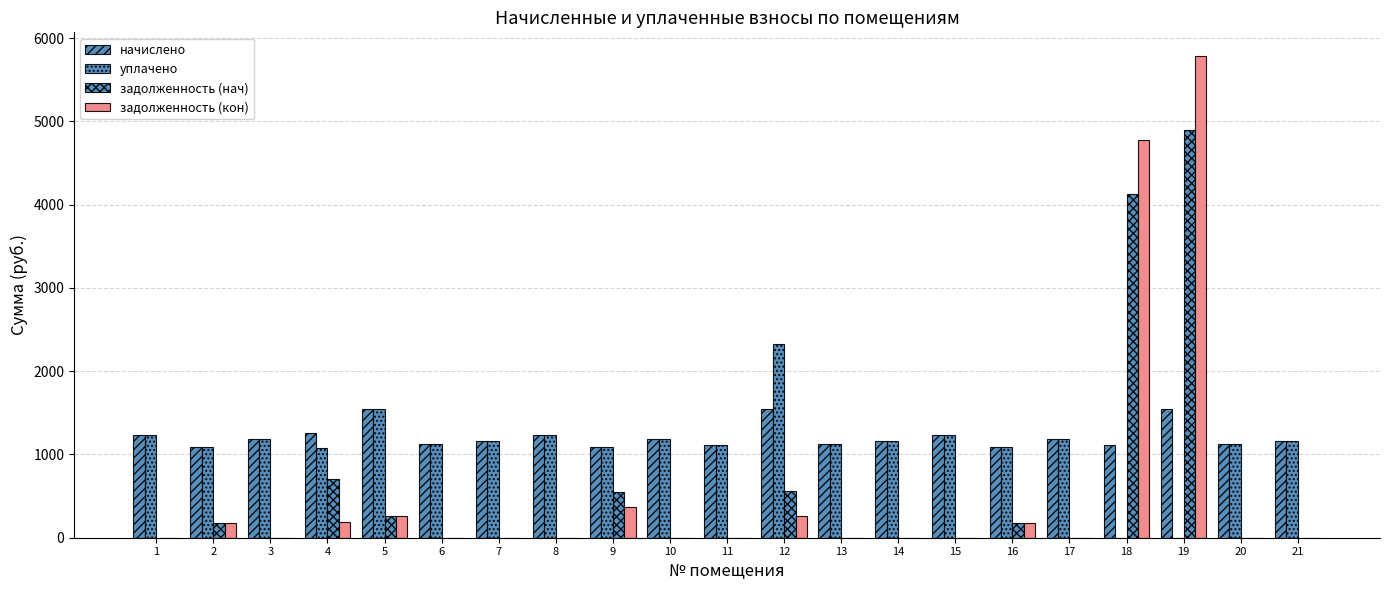

Reading left to right, list all the values displayed in this chart.

начислено: 1234.6	1092.6	1183.7	1262.4	1547.9	1125.4	1161.8	1234.6	1092.6	1187.3	1118.1	1547.9	1125.4	1161.8	1234.6	1092.6	1187.3	1118.1	1547.9	1125.4	1161.8
уплачено: 1234.6	1092.2	1183.7	1076.0	1547.9	1125.4	1161.8	1234.6	1095.3	1187.3	1118.1	2321.8	1125.4	1161.8	1234.6	1092.6	1187.3	0.0	0.0	1125.4	1161.8
задолженность (нач): 0.0	181.8	0.0	703.3	258.0	0.0	0.0	0.0	546.8	0.0	0.0	560.9	0.0	0.0	0.0	182.1	0.0	4131.2	4901.6	0.0	0.0
задолженность (кон): 0.0	182.1	0.0	186.3	258.0	0.0	0.0	0.0	369.2	0.0	0.0	258.4	0.0	0.0	0.0	182.1	0.0	4779.8	5781.3	0.0	0.0